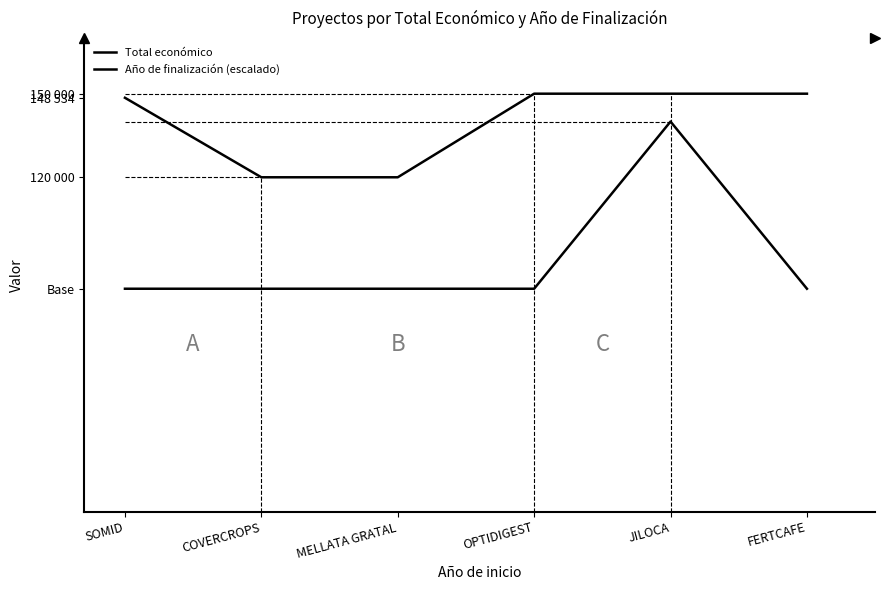

True or false: Total económico has more than 0 points higher than both neighbors.

False